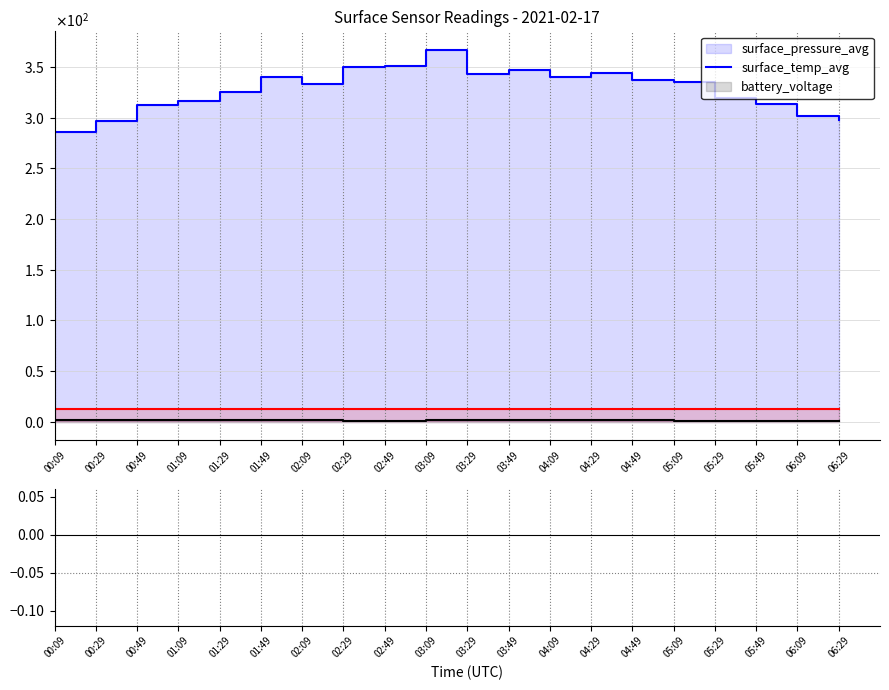

True or false: battery_voltage and surface_pressure_avg intersect in this chart.

False